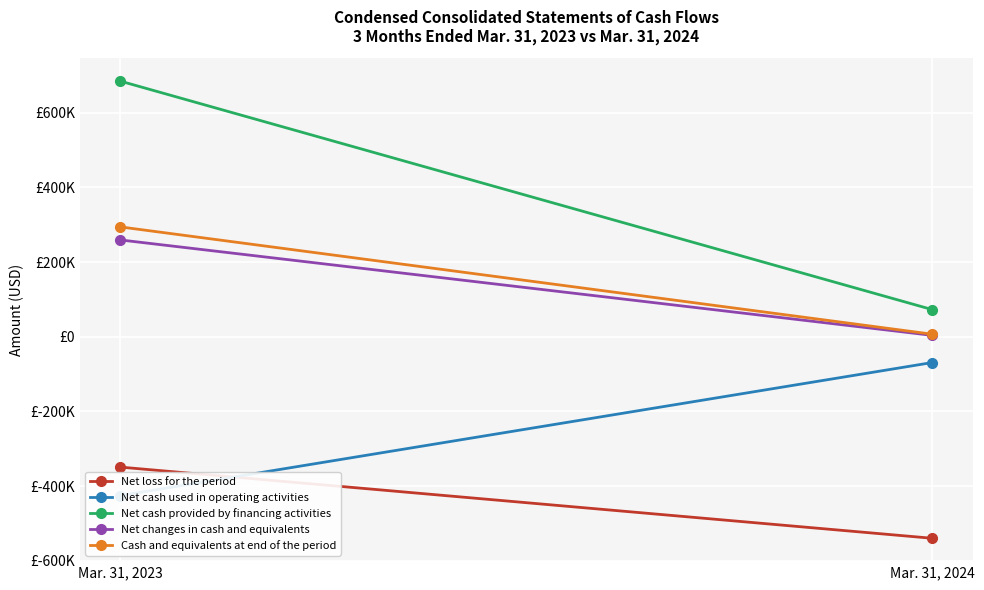

At which label does Net cash provided by financing activities reach its minimum?

Mar. 31, 2024